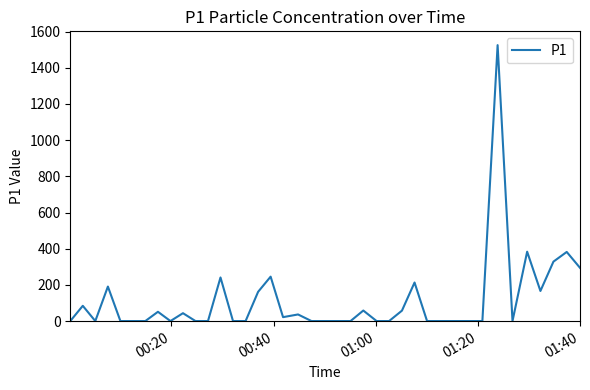

What is the greatest value displayed?

1525.3